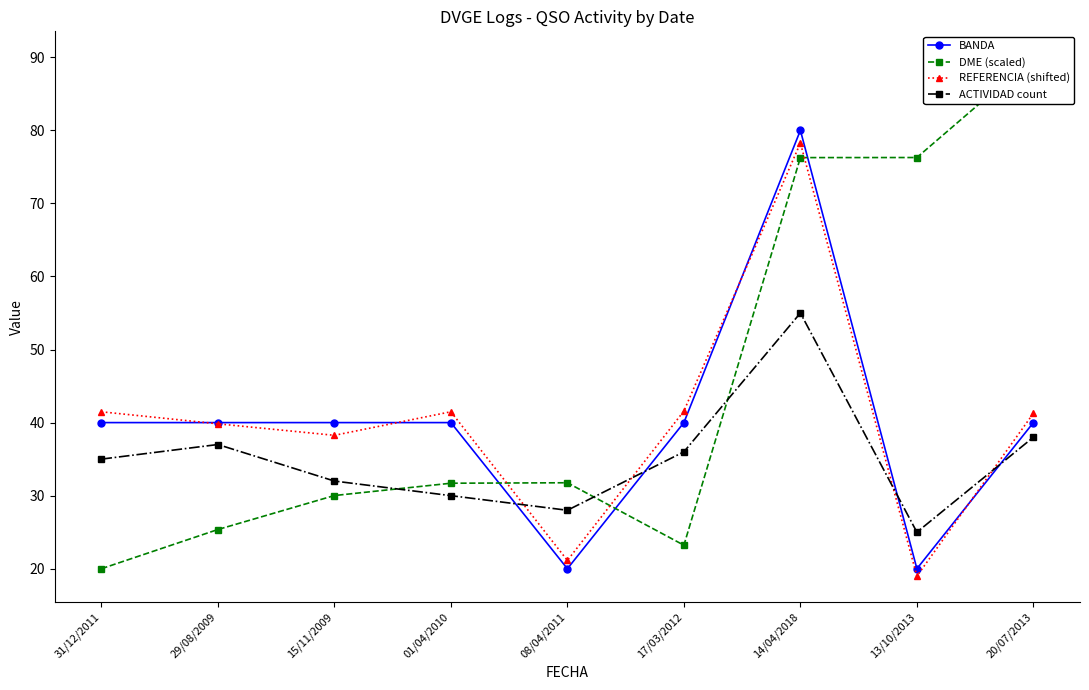

True or false: REFERENCIA (shifted) and BANDA cross at least once.

True